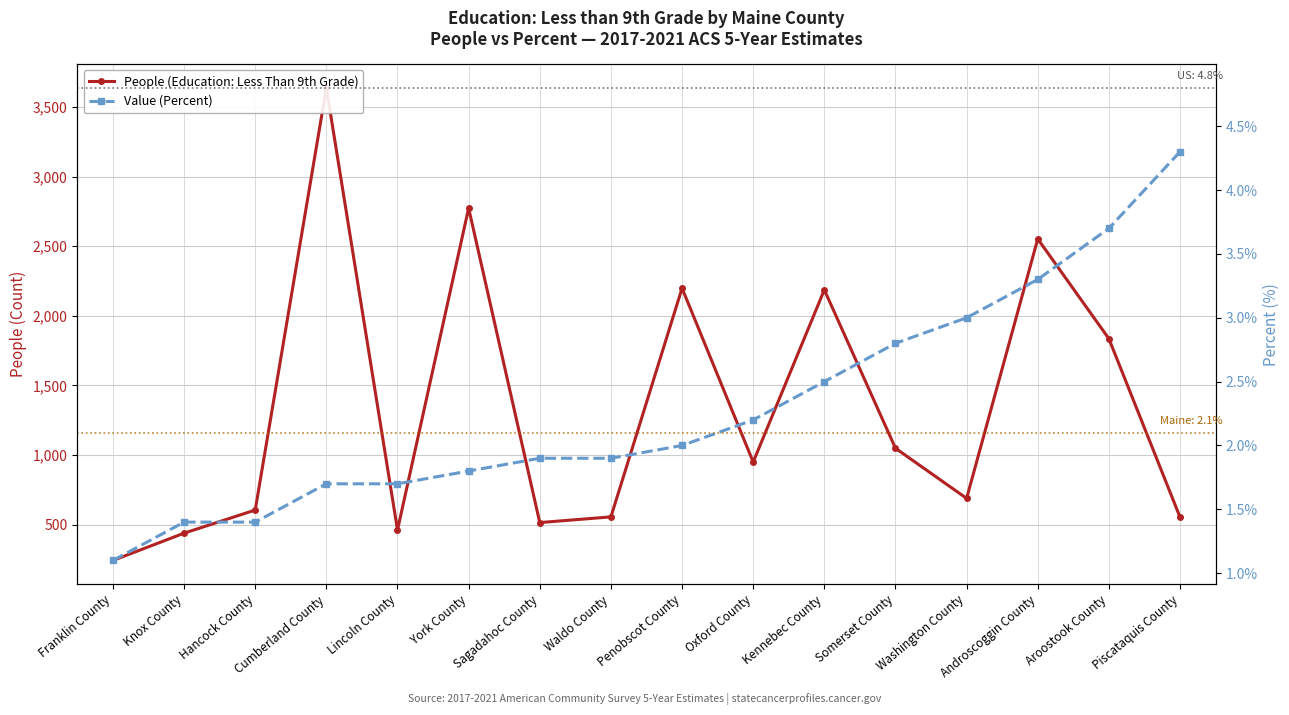

Where is People (Education: Less Than 9th Grade) nearest to the value 1940?

Aroostook County